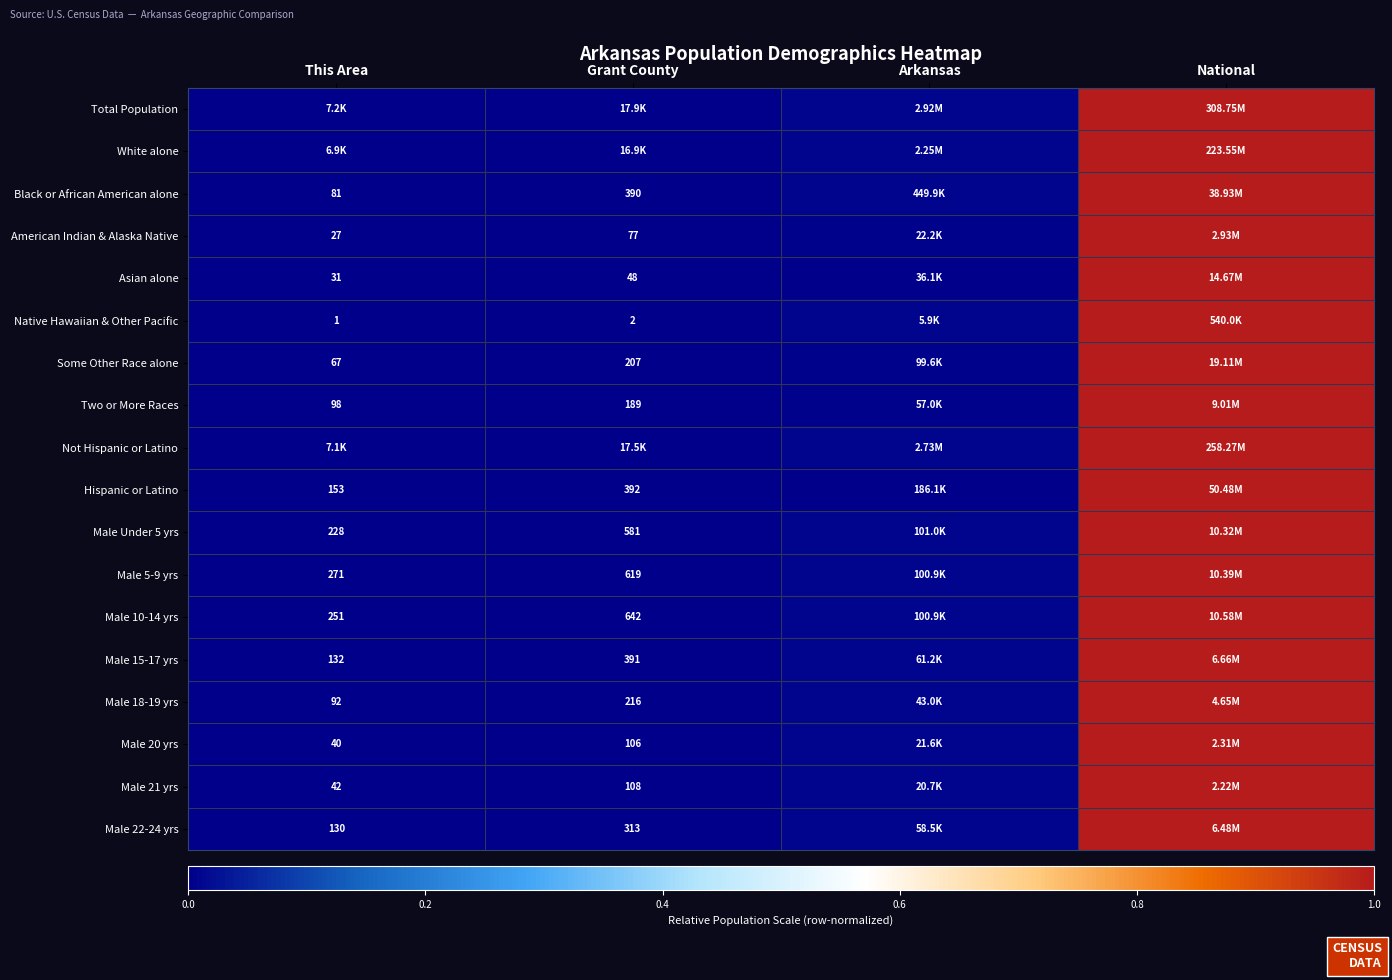

Is it true that Male 5-9 yrs equals 0.4 at National?

False